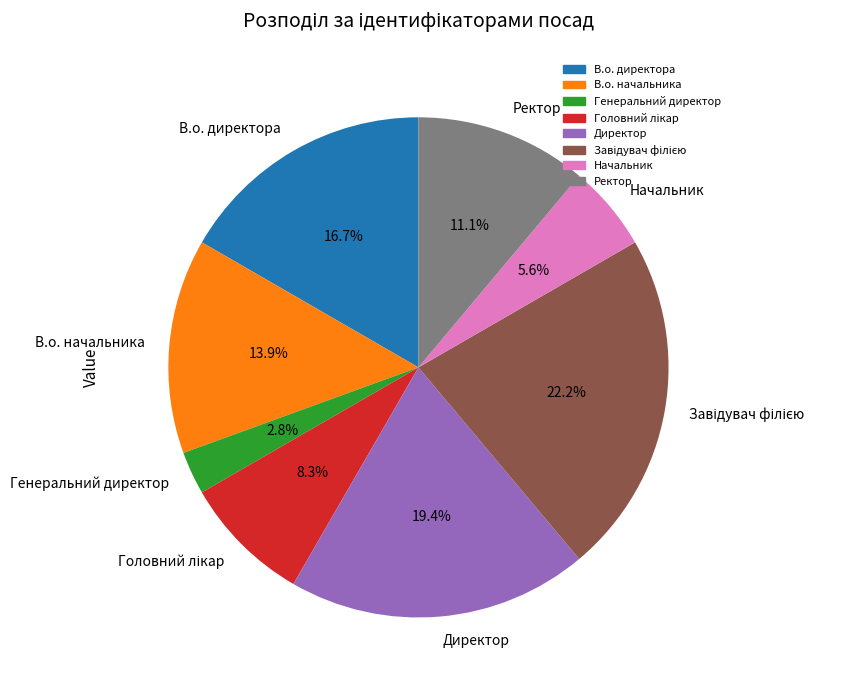

What is the ratio of the value at Директор to the value at В.о. начальника?

1.4